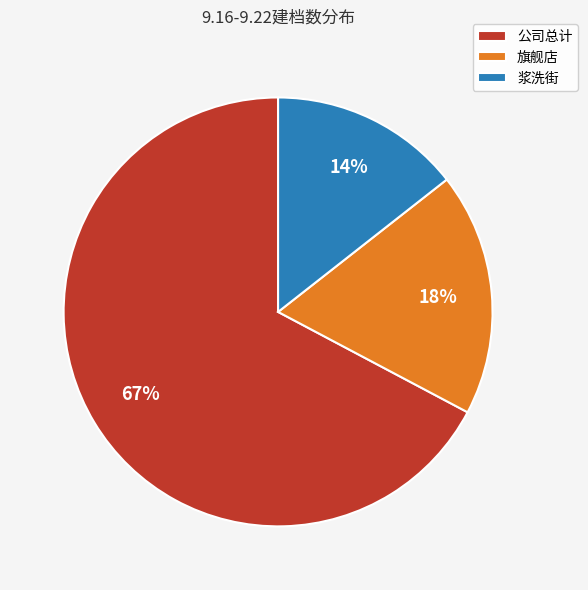

Rank the categories by value from lowest to highest.

浆洗街, 旗舰店, 公司总计